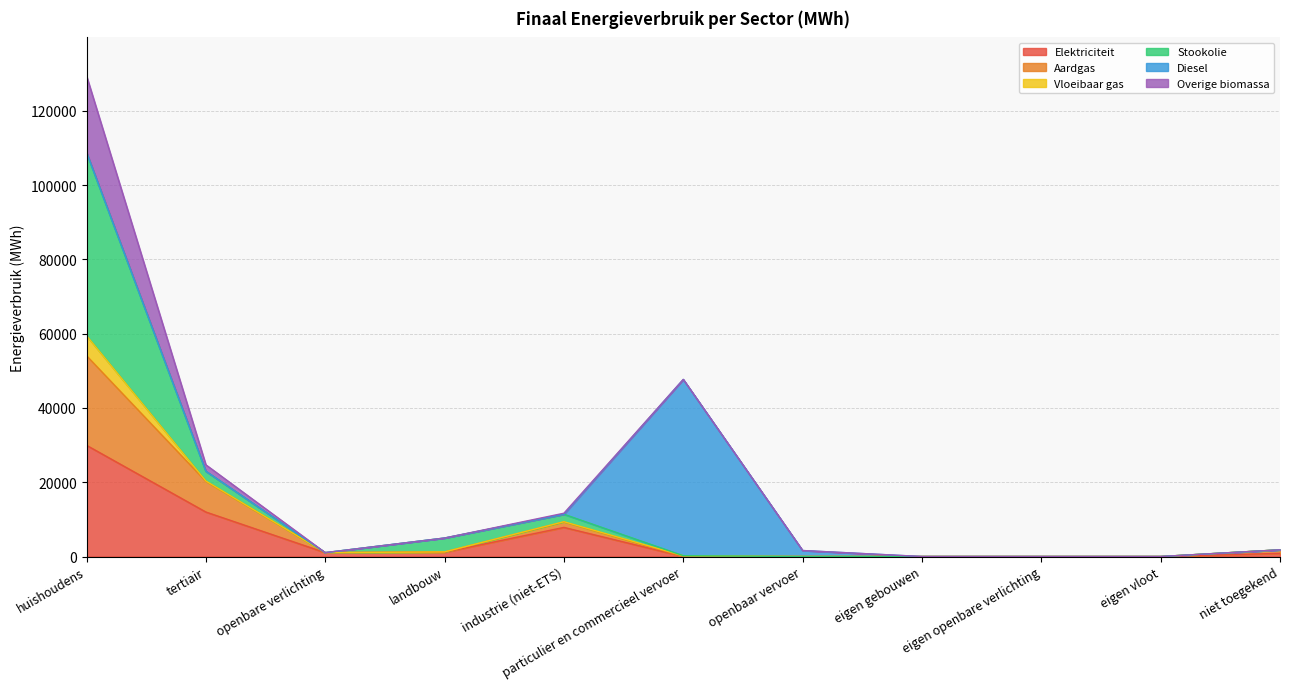

Which series has the largest total across all categories?

Stookolie